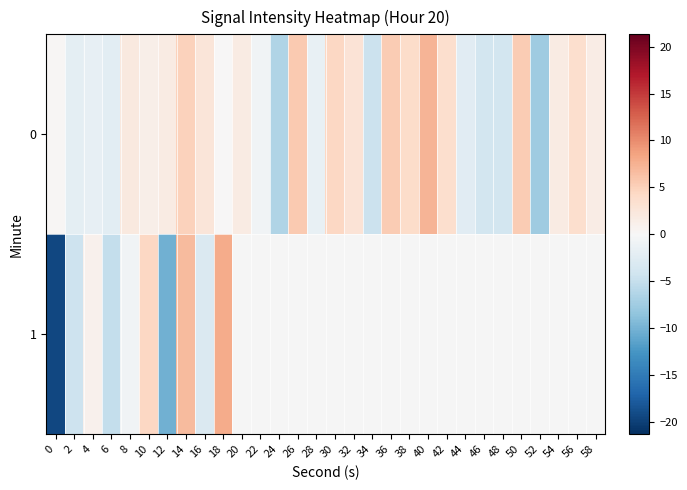

What is the highest value of the 1 series?

7.9